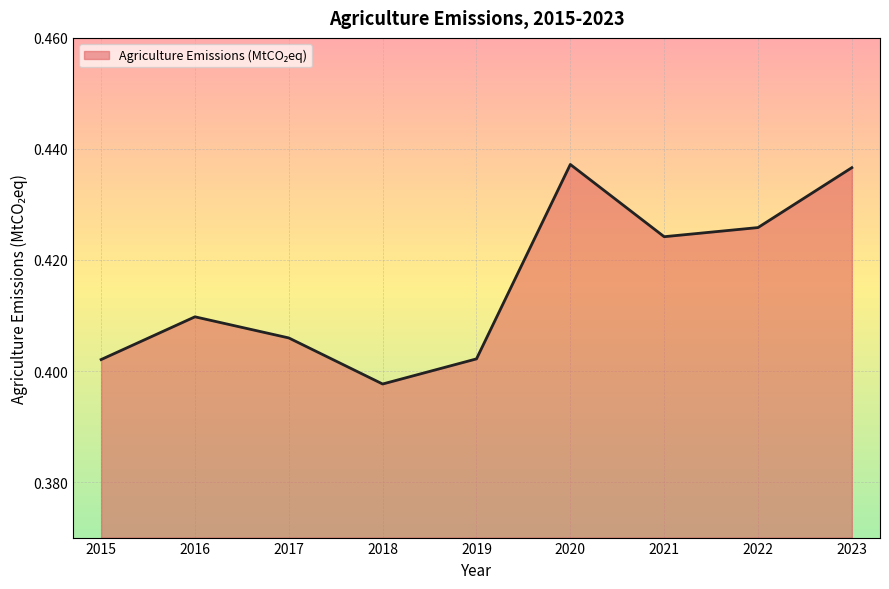

Which has a higher value, 2019 or 2016?

2016